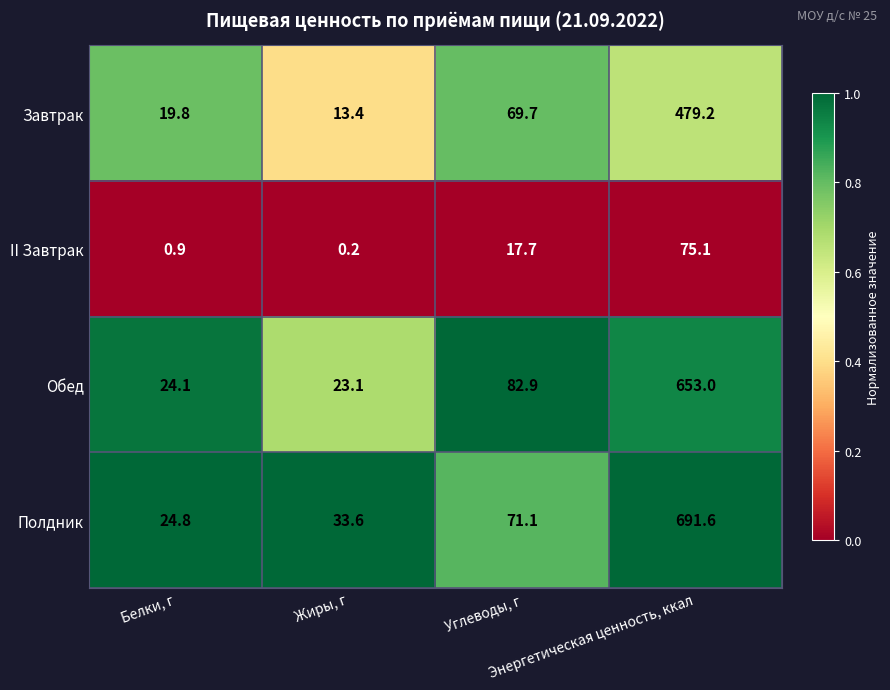

At which category is the sum across all series the highest?

Энергетическая ценность, ккал